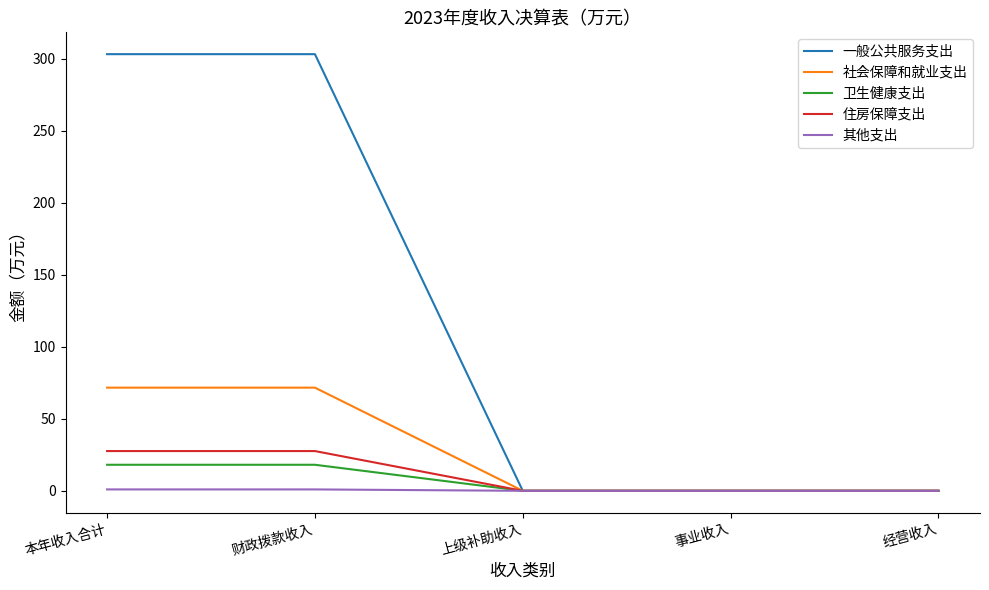

Which series changed the most between 本年收入合计 and 事业收入?

一般公共服务支出